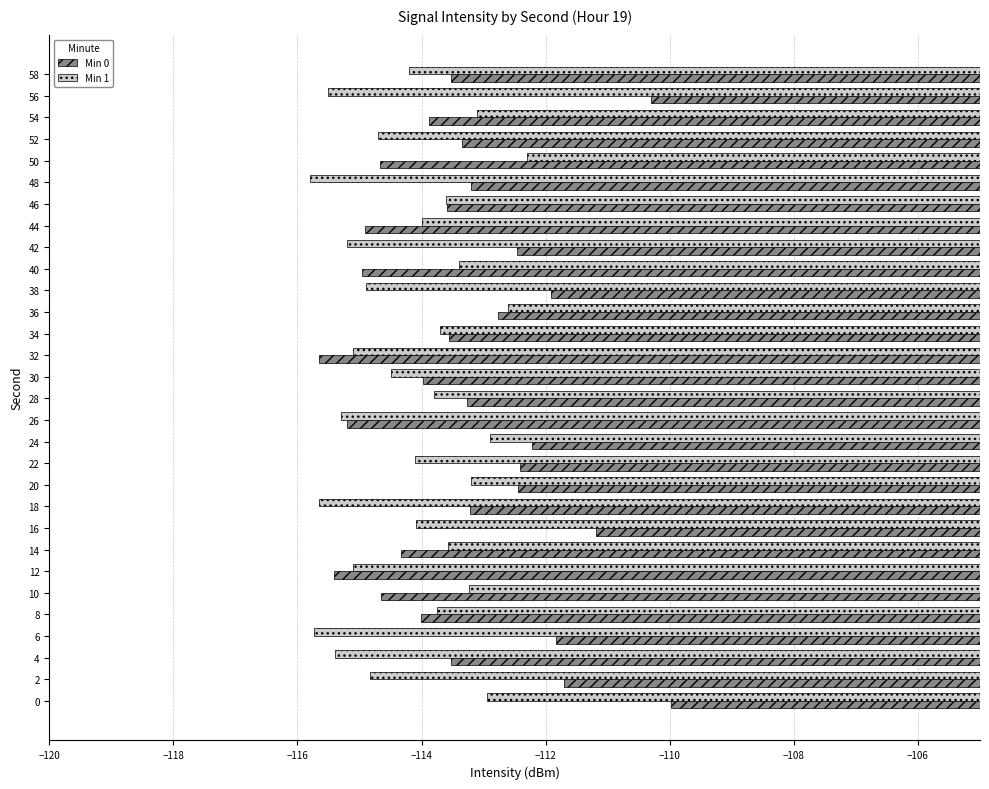

What is the difference between the second highest and second lowest values in the Min 1 series?

3.1